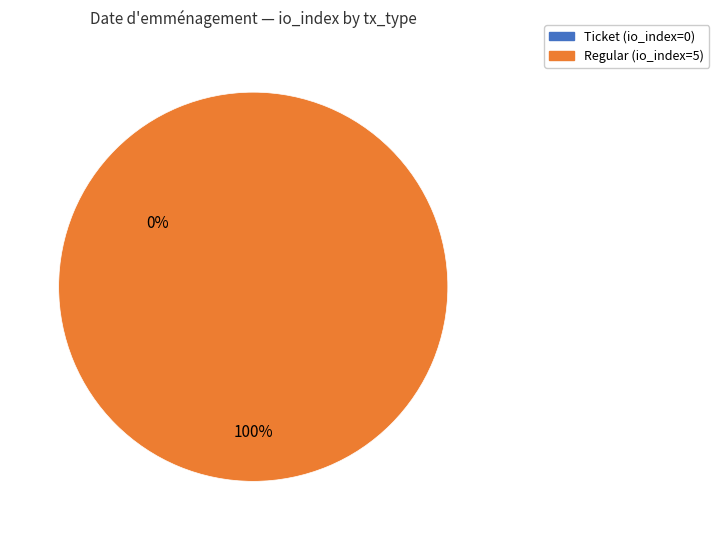

Rank the categories by value from lowest to highest.

direction=-1 (io_index=0), direction=1 (io_index=5)